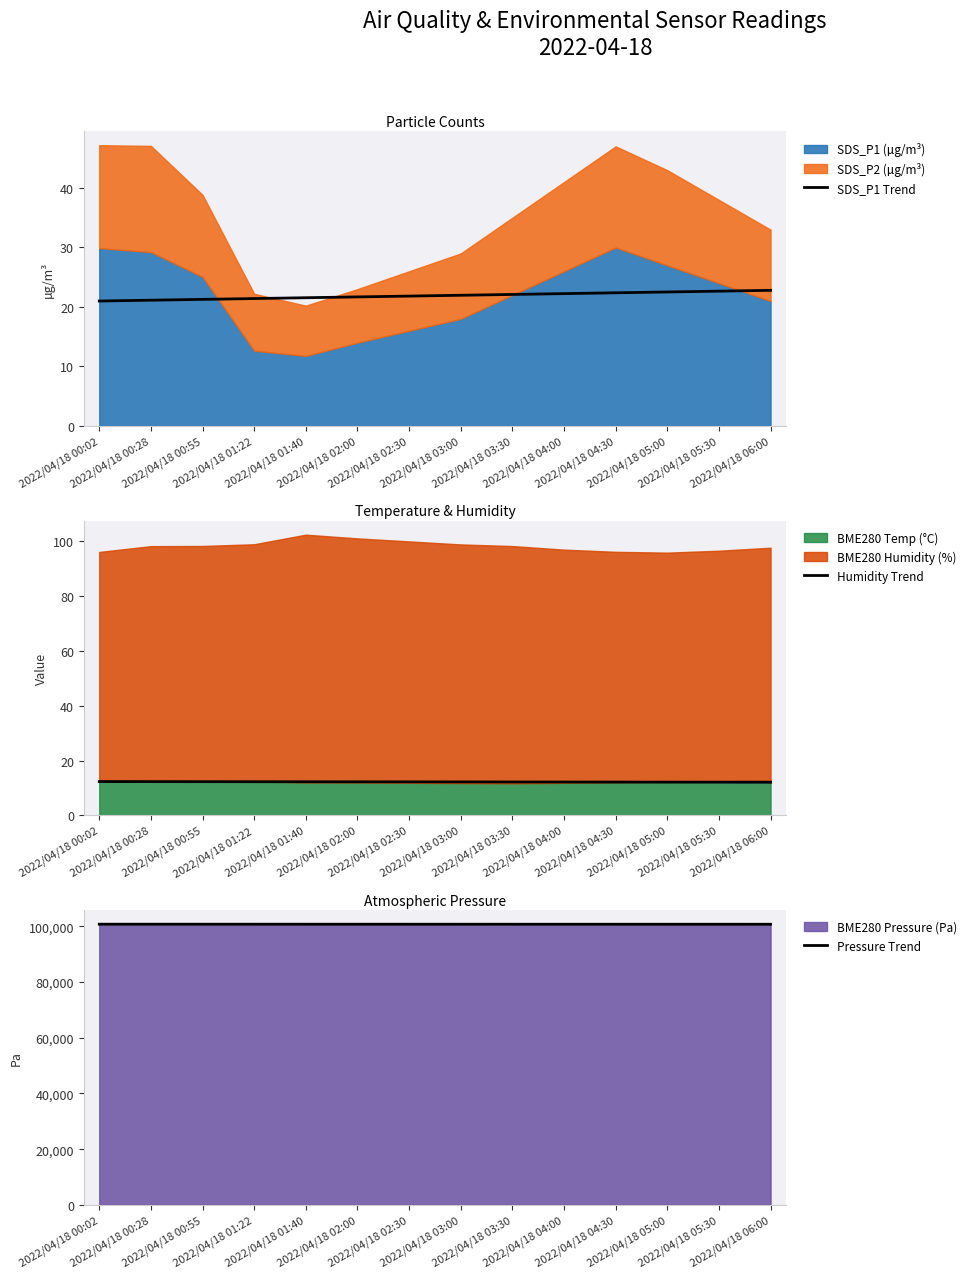

Rank the categories by Humidity Trend value from highest to lowest.

2022/04/18 00:02, 2022/04/18 00:28, 2022/04/18 00:55, 2022/04/18 01:22, 2022/04/18 01:40, 2022/04/18 02:00, 2022/04/18 02:30, 2022/04/18 03:00, 2022/04/18 03:30, 2022/04/18 04:00, 2022/04/18 04:30, 2022/04/18 05:00, 2022/04/18 05:30, 2022/04/18 06:00